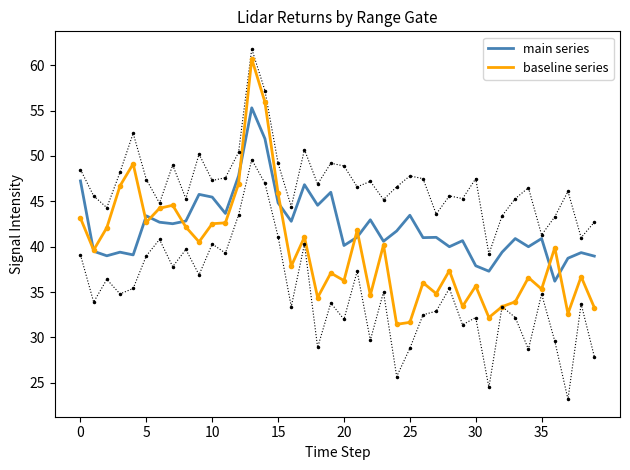

At which label is baseline series closest to 46?

15